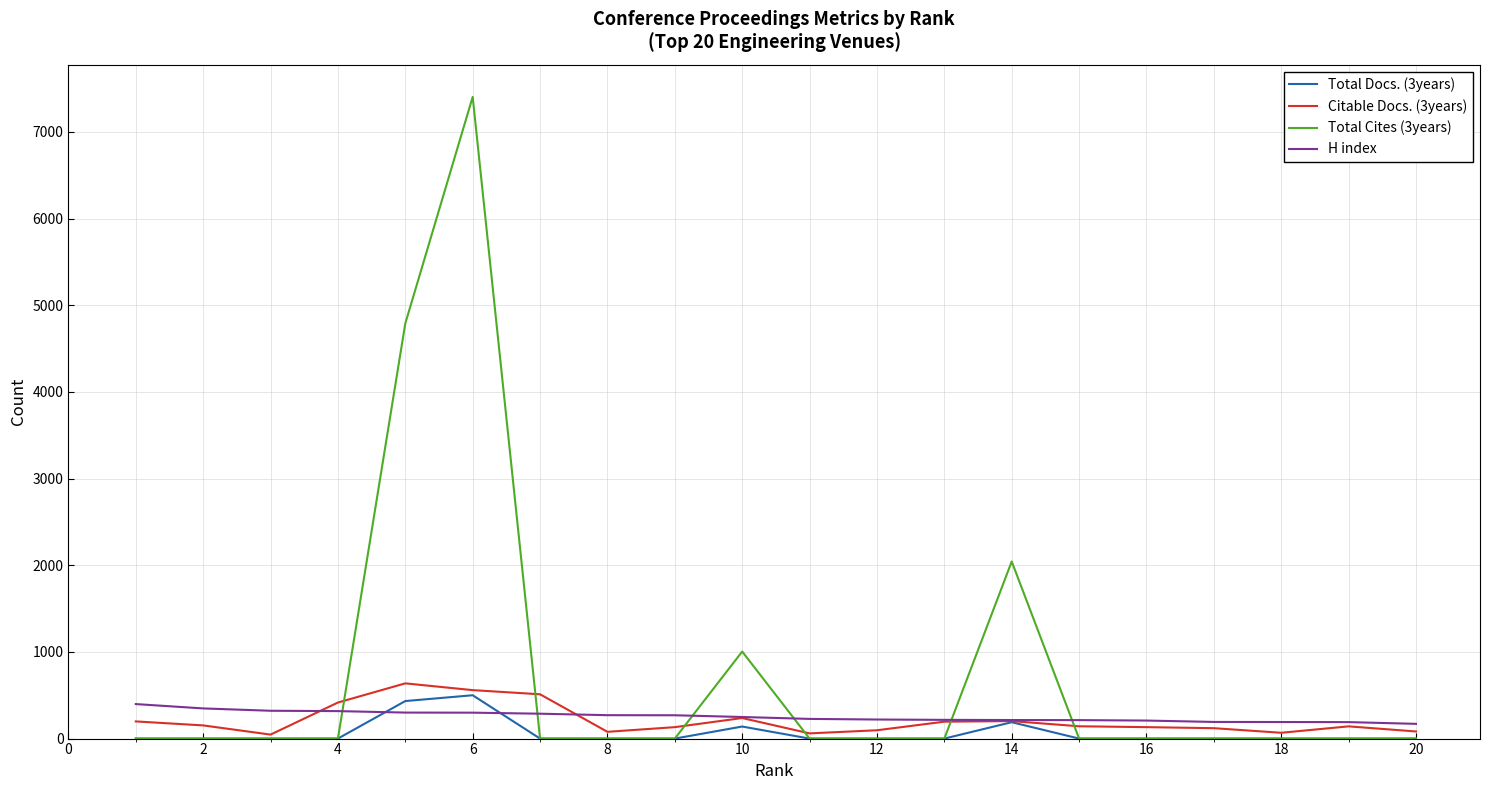

True or false: H index and Total Cites (3years) cross at least once.

True